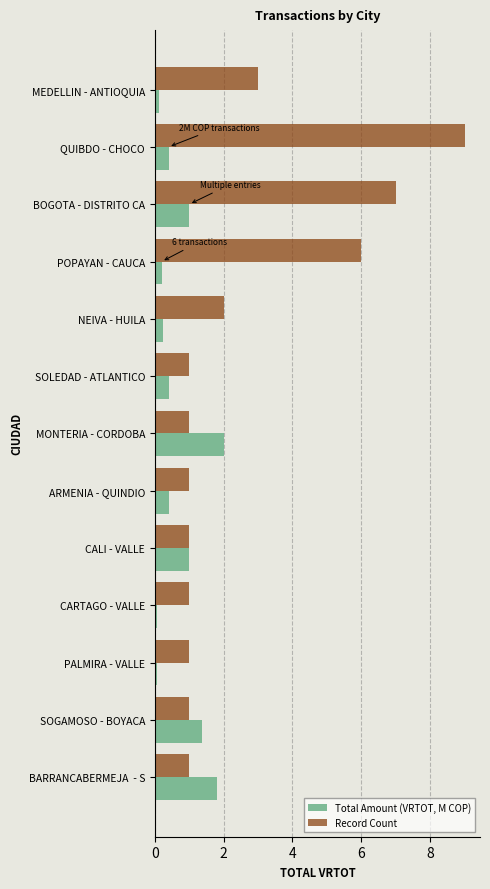

What is the total value across all series at SOGAMOSO - BOYACA?

2.4